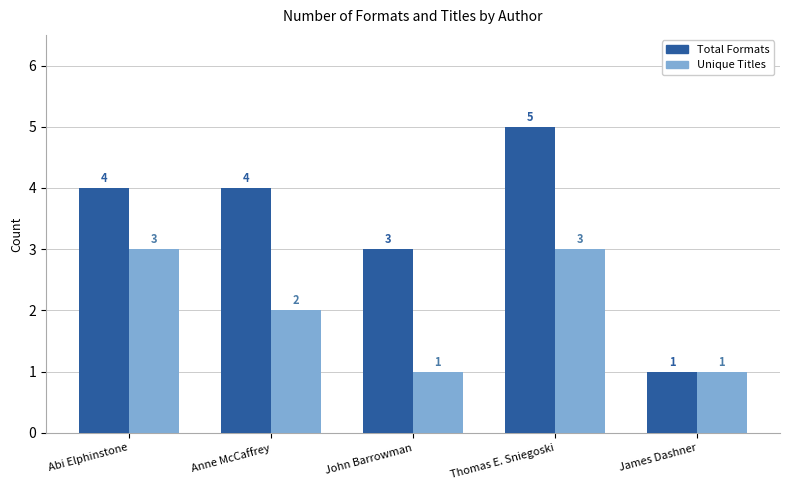

At John Barrowman, list the series in order from smallest to largest.

Unique Titles, Total Formats